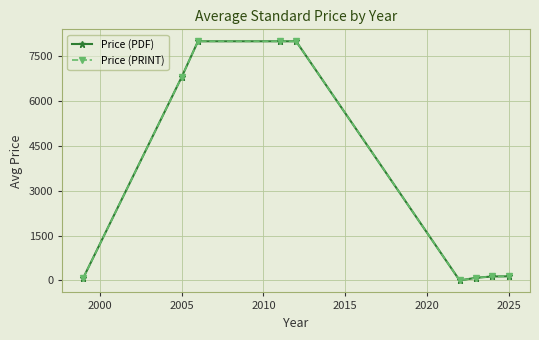

Is this an area chart (filled region under the line)?

No